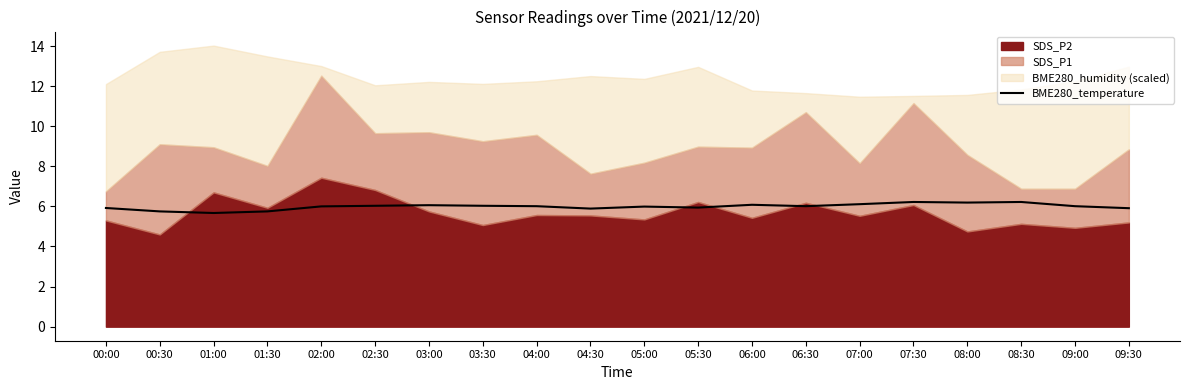

How many interior local peaks (higher than both neighbors) does the data have?

5